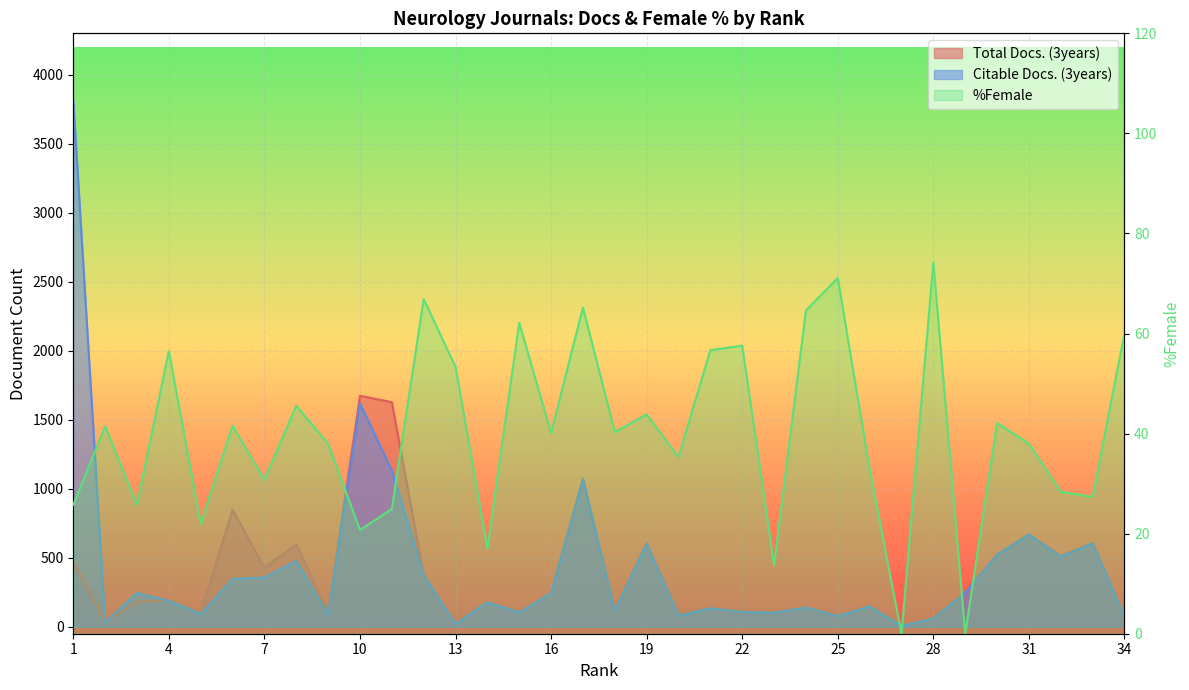

List the series in order of their peak value, highest first.

Citable Docs. (3years), Total Docs. (3years), %Female